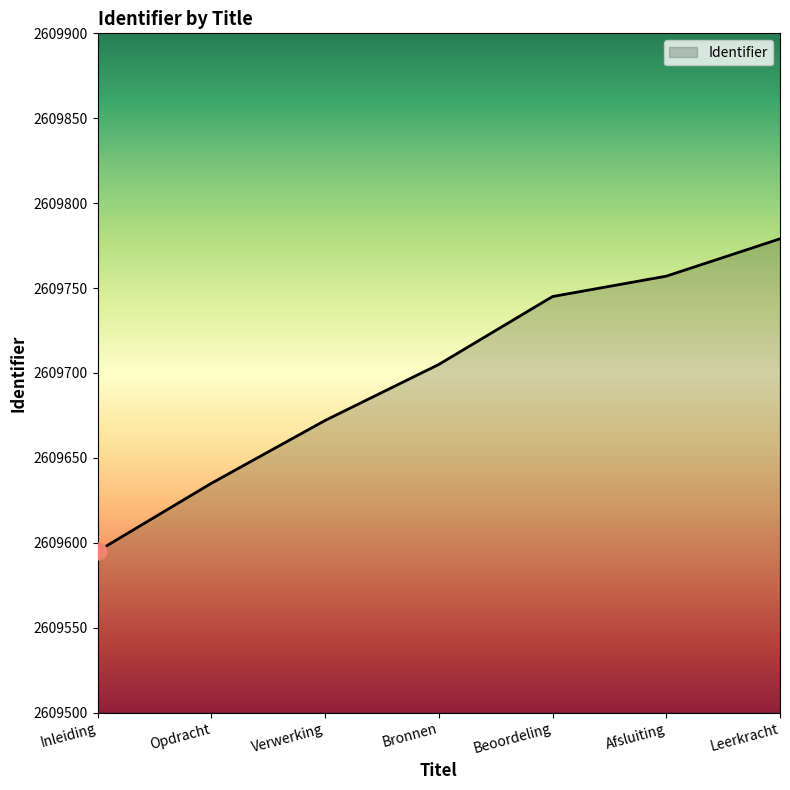

Which label corresponds to the largest value in the chart?

Leerkracht